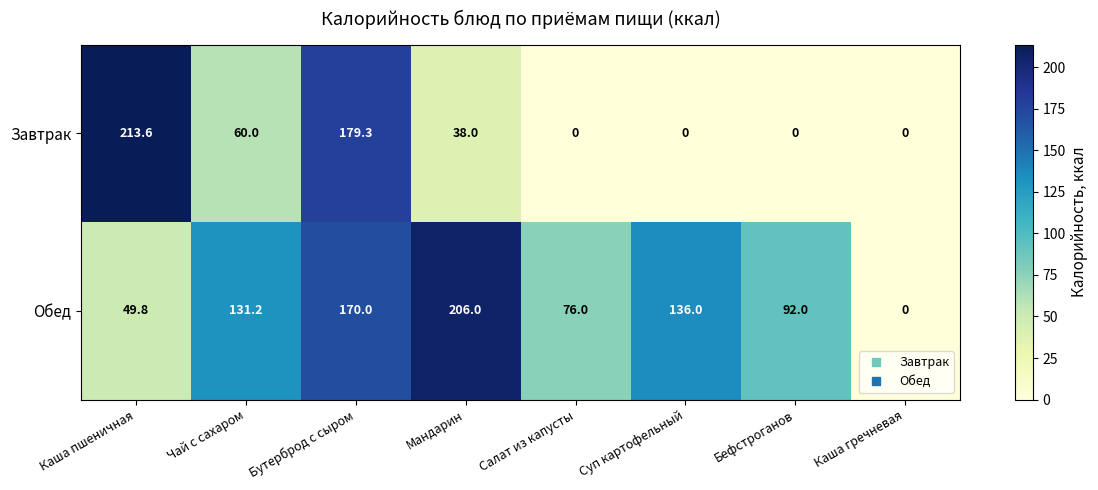

At how many categories does at least one series exceed 112?

5